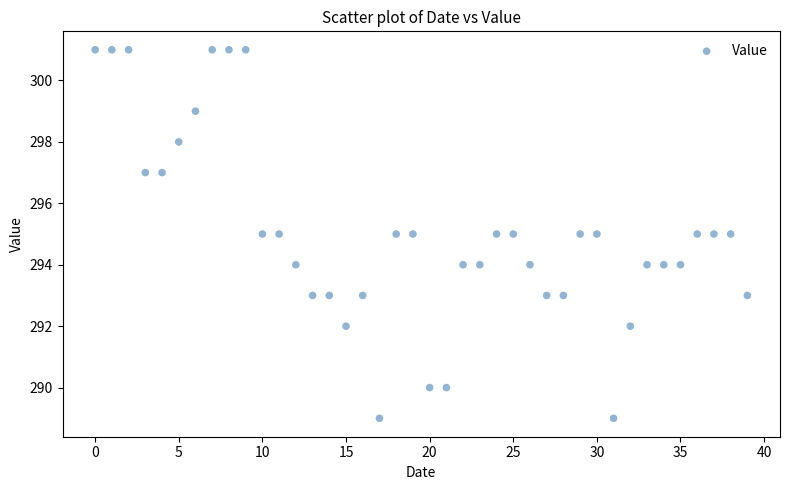

What is the range of Y values (max minus min)?

12